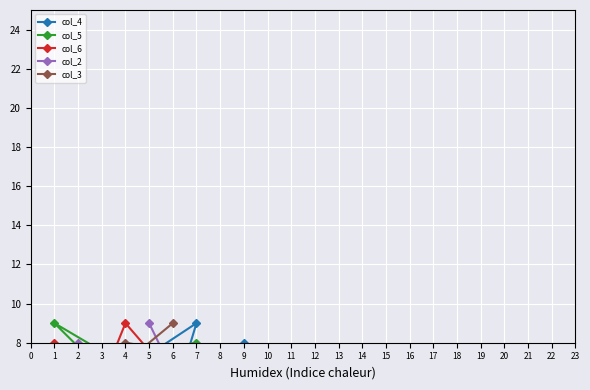

Reading right to left, what are all the values shown in this chart?

col_4: 2	6	7	4	8	3	5	9	1
col_5: 3	9	4	1	6	5	7	8	2
col_6: 1	8	5	7	2	9	3	6	4
col_2: 7	5	3	6	1	2	8	4	9
col_3: 9	4	2	5	7	8	1	3	6